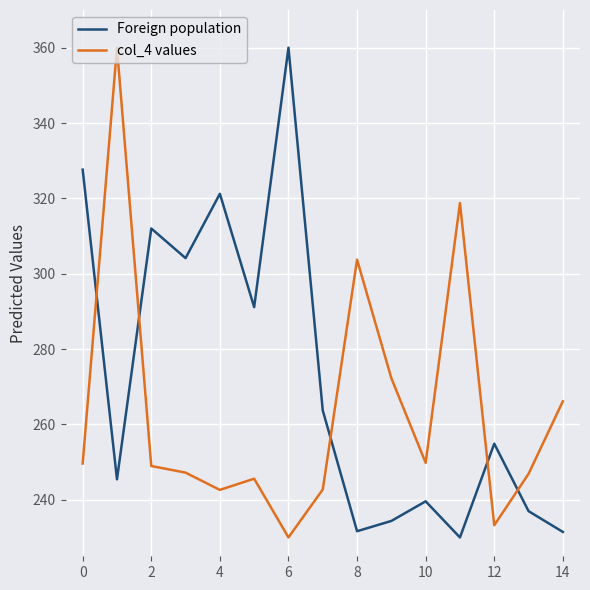

True or false: col_4 values and Foreign population cross at least once.

True